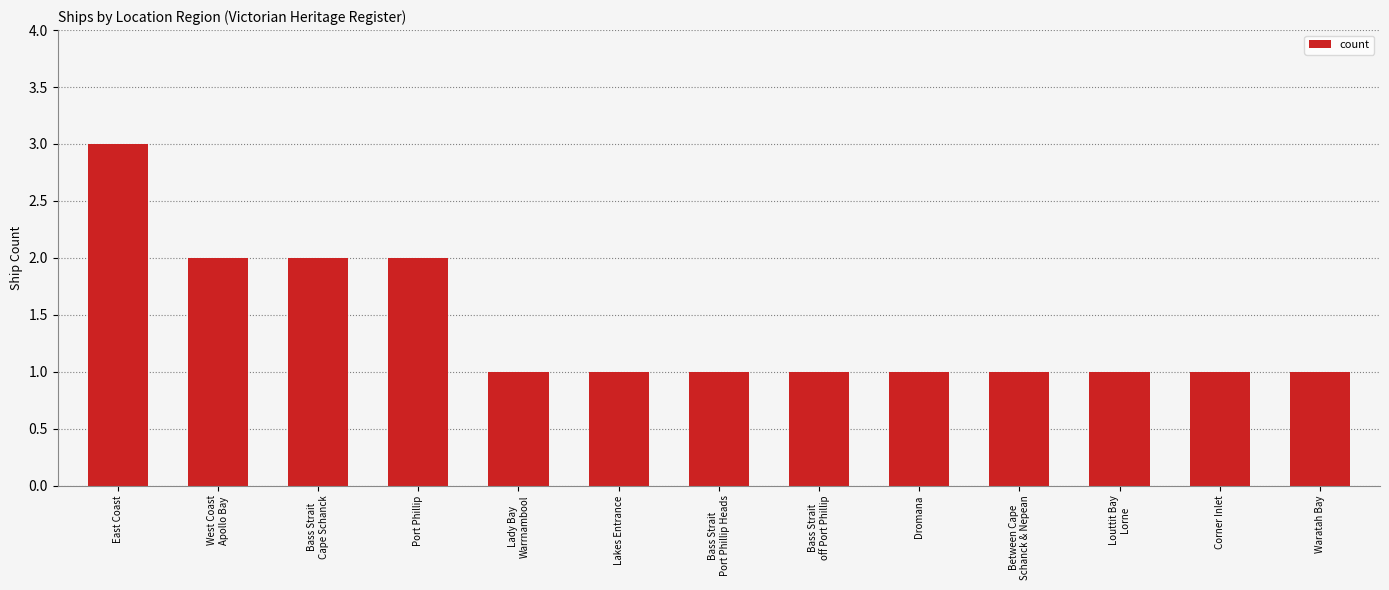

Are the bars horizontal?

No